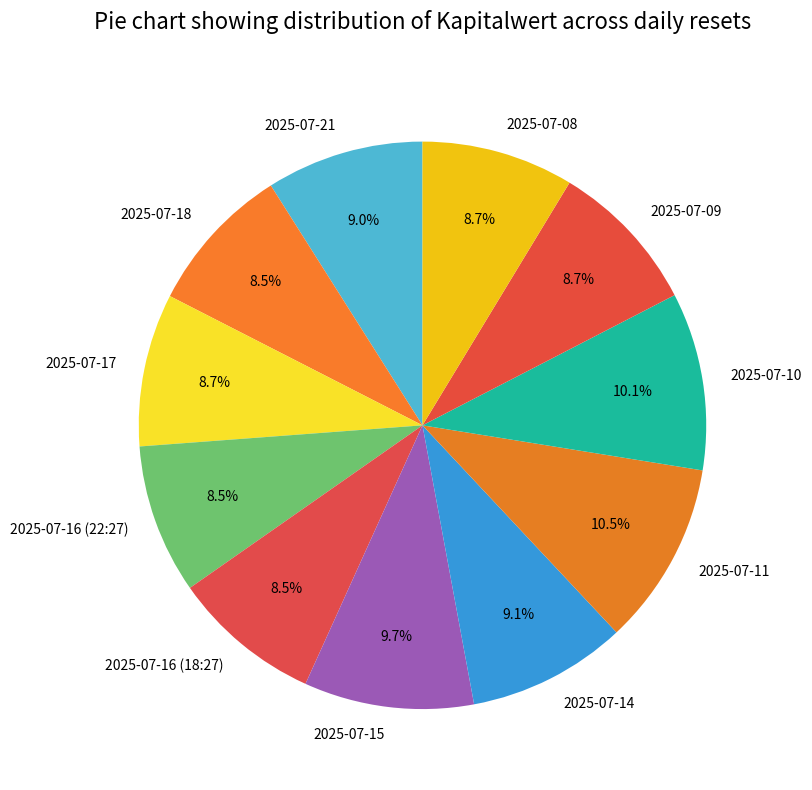

How much of the chart is everything except 2025-07-16 (18:27)?

91.5%